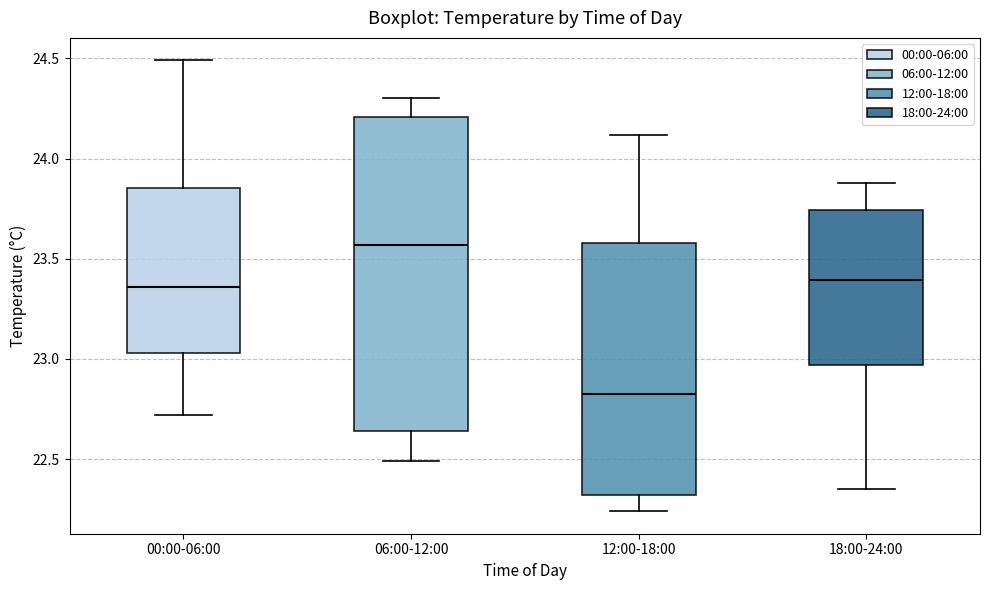

Where does the lower whisker of the box for 00:00-06:00 end on the y-axis? The values are not printed on the chart, so give them approximately, as read against the axis.

22.70